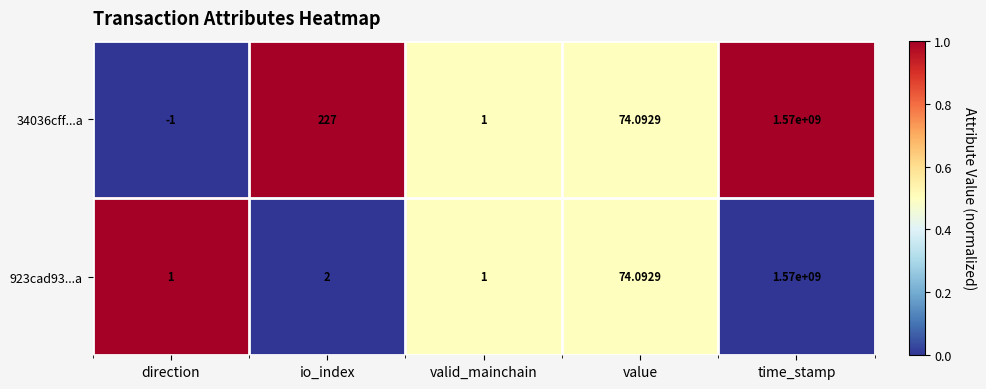

Where does the 34036cff...a series first go above 74?

io_index